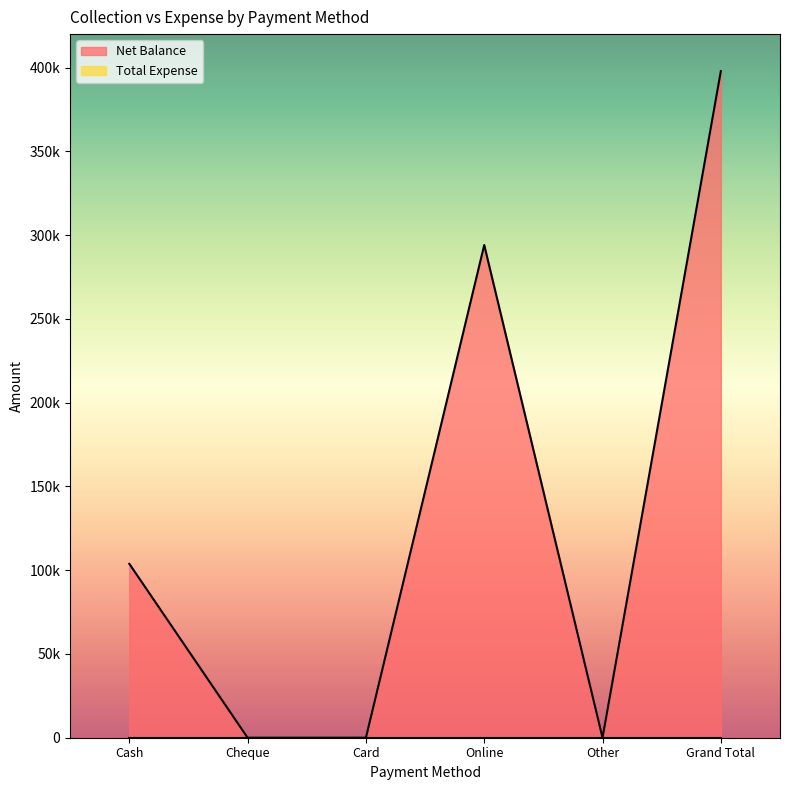

The value at Online is 160946. True or false?

False